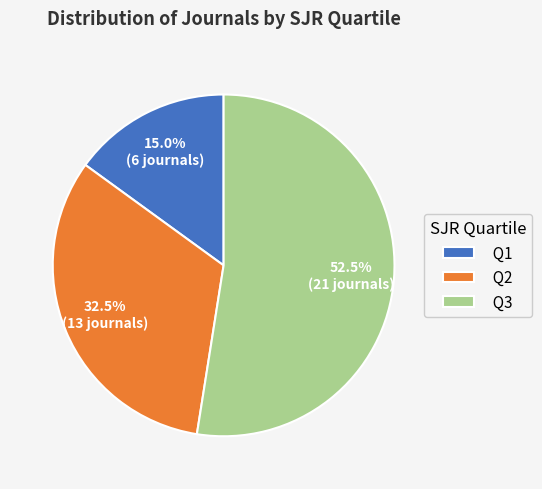

Does Q2 represent more than half of the total?

No